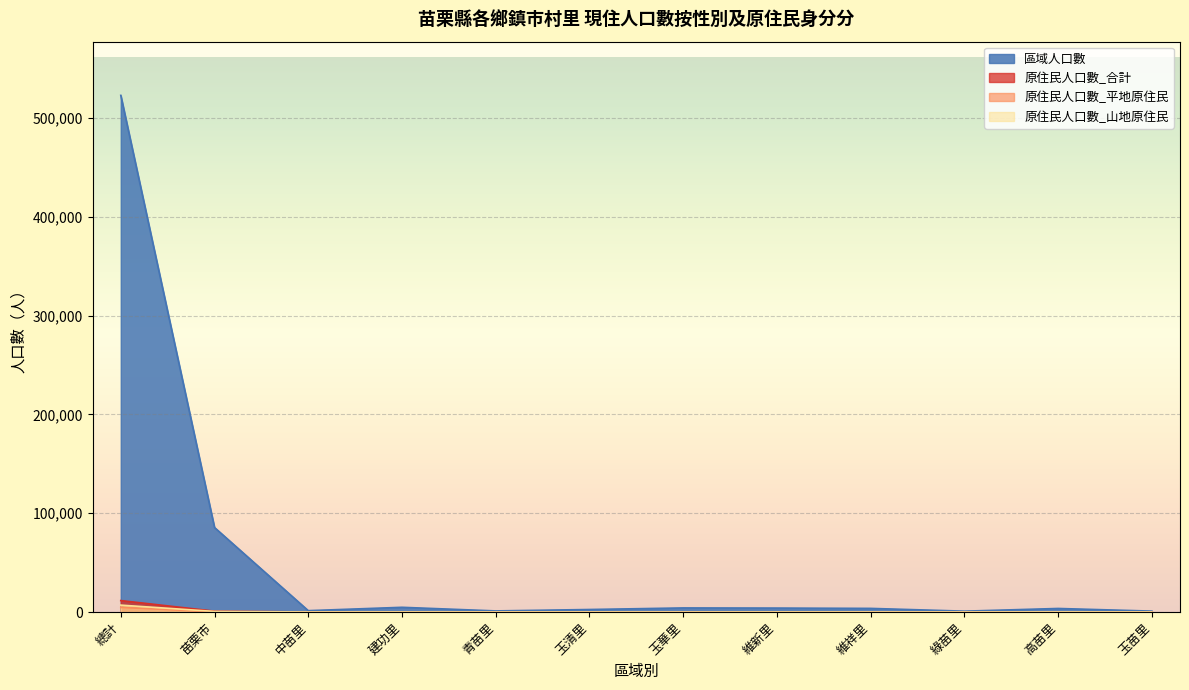

True or false: 原住民人口數_合計 has a value of 54 at 建功里.

True